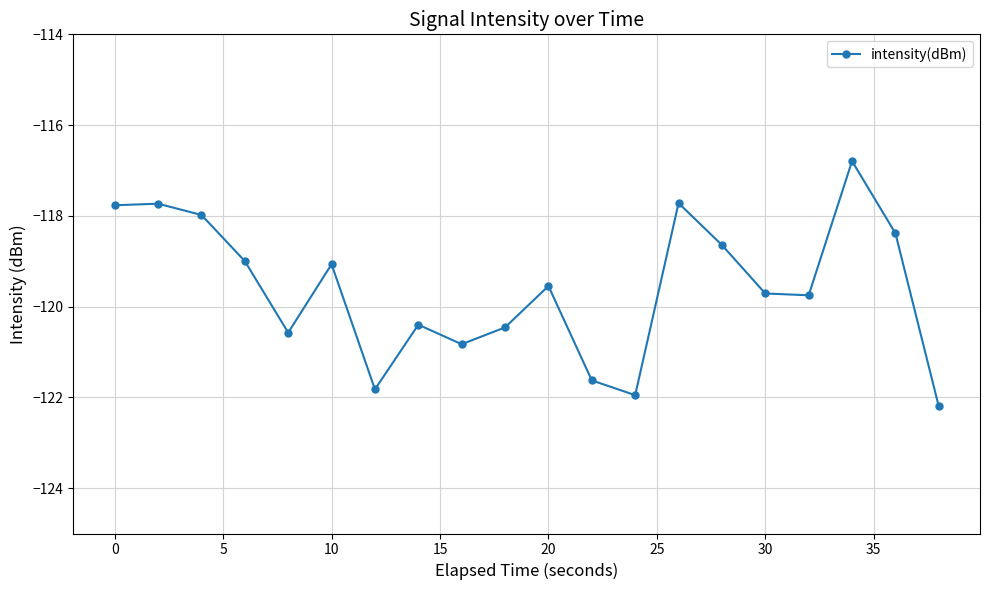

What is the maximum value shown in the chart?

-116.8